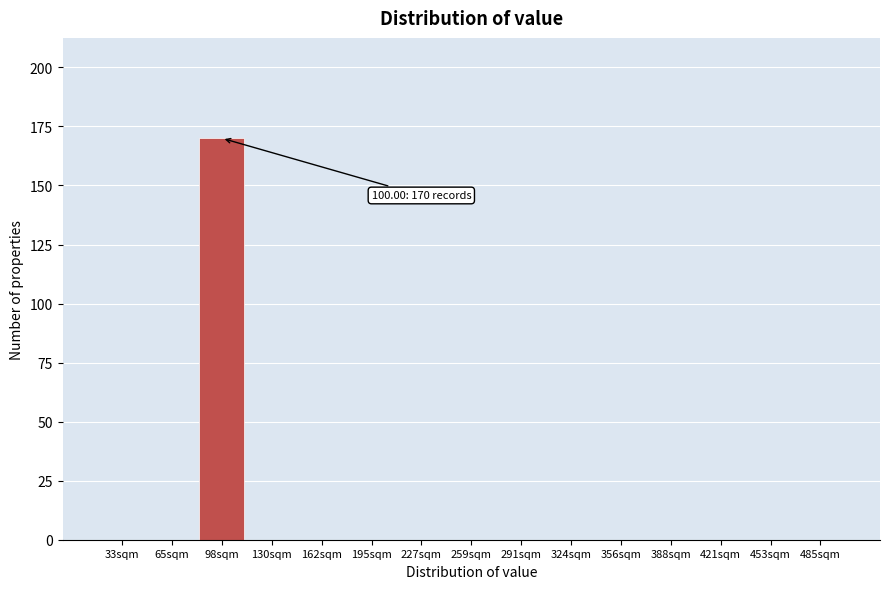

Reading right to left, what are all the values shown in this chart?

485sqm=0	453sqm=0	421sqm=0	388sqm=0	356sqm=0	324sqm=0	291sqm=0	259sqm=0	227sqm=0	195sqm=0	162sqm=0	130sqm=0	98sqm=170	65sqm=0	33sqm=0